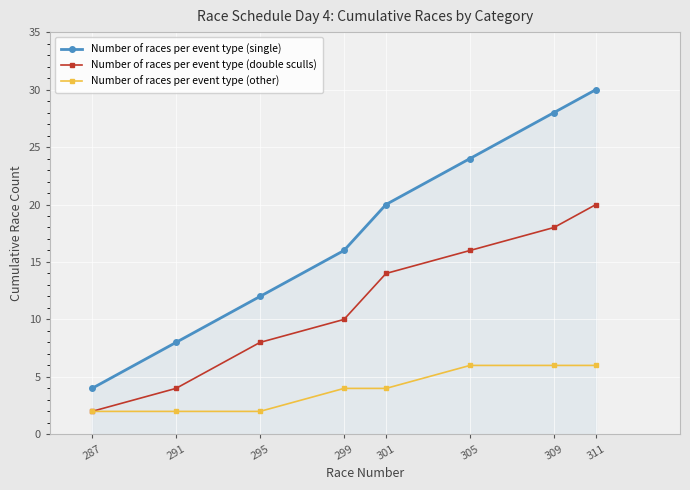

Which series has the largest total across all categories?

Number of races per event type (single)